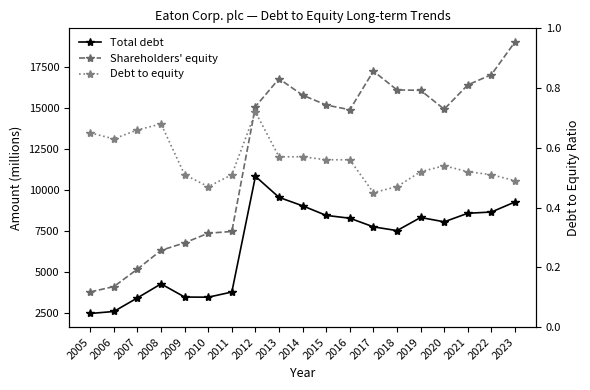

Where does the Shareholders' equity series first go above 15086?

2013